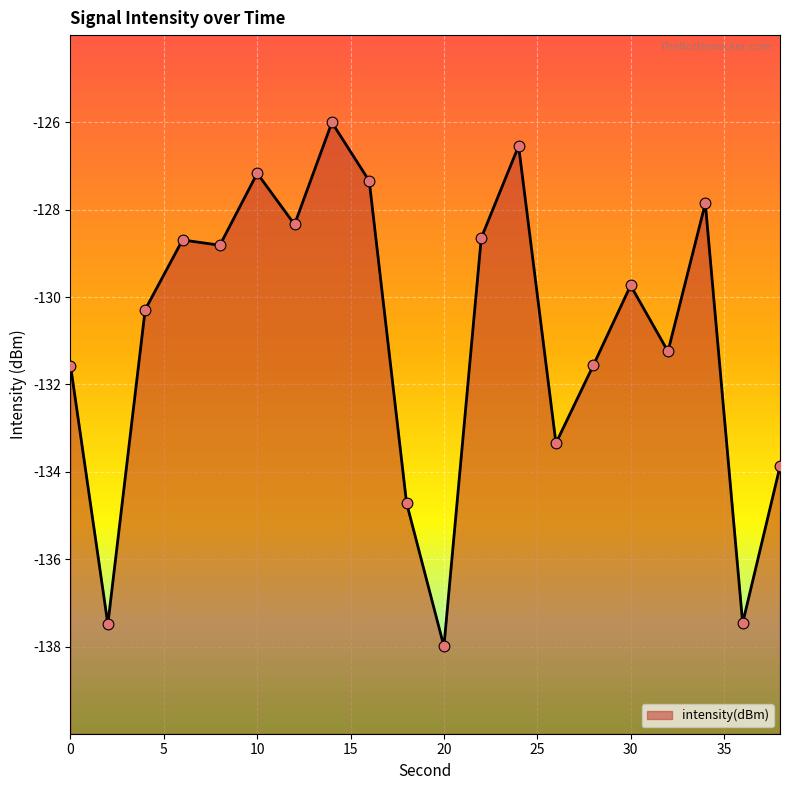

Which has a higher value, 4 or 38?

4